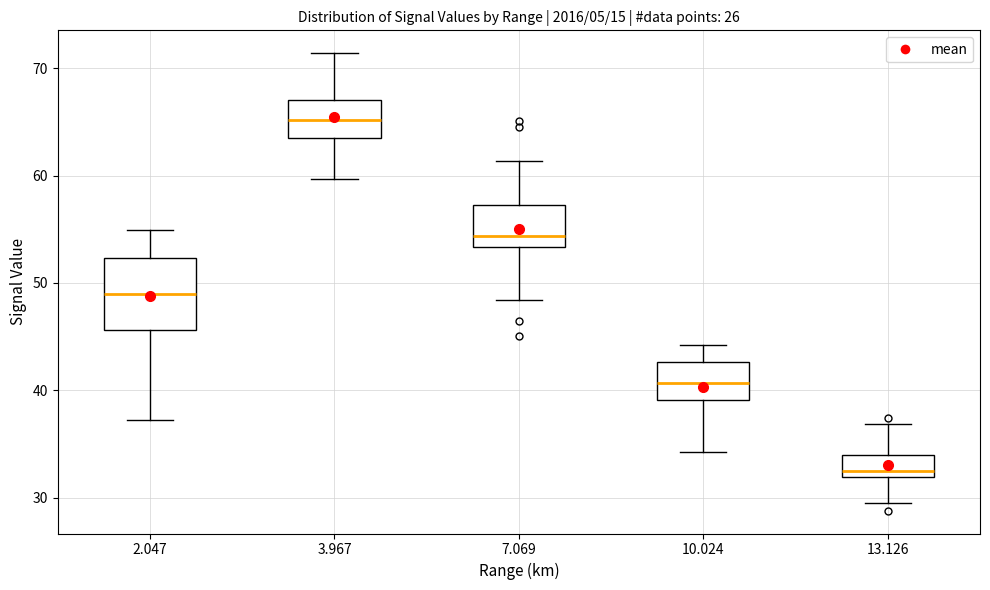

Which box has the highest median line?

3.967